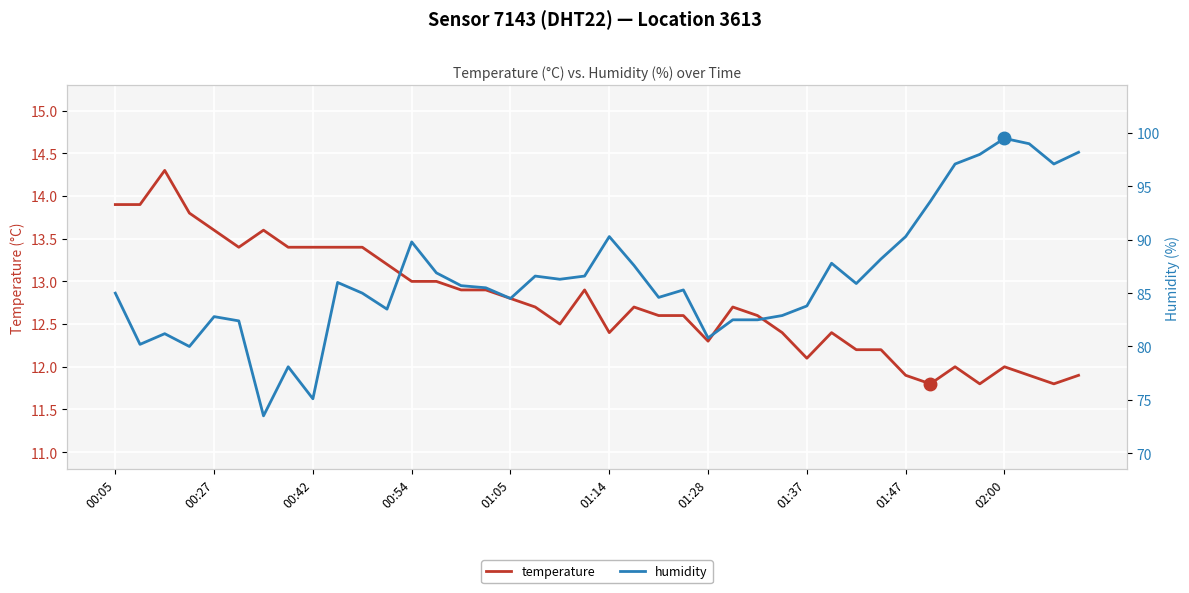

How many lines are shown in the chart?

2